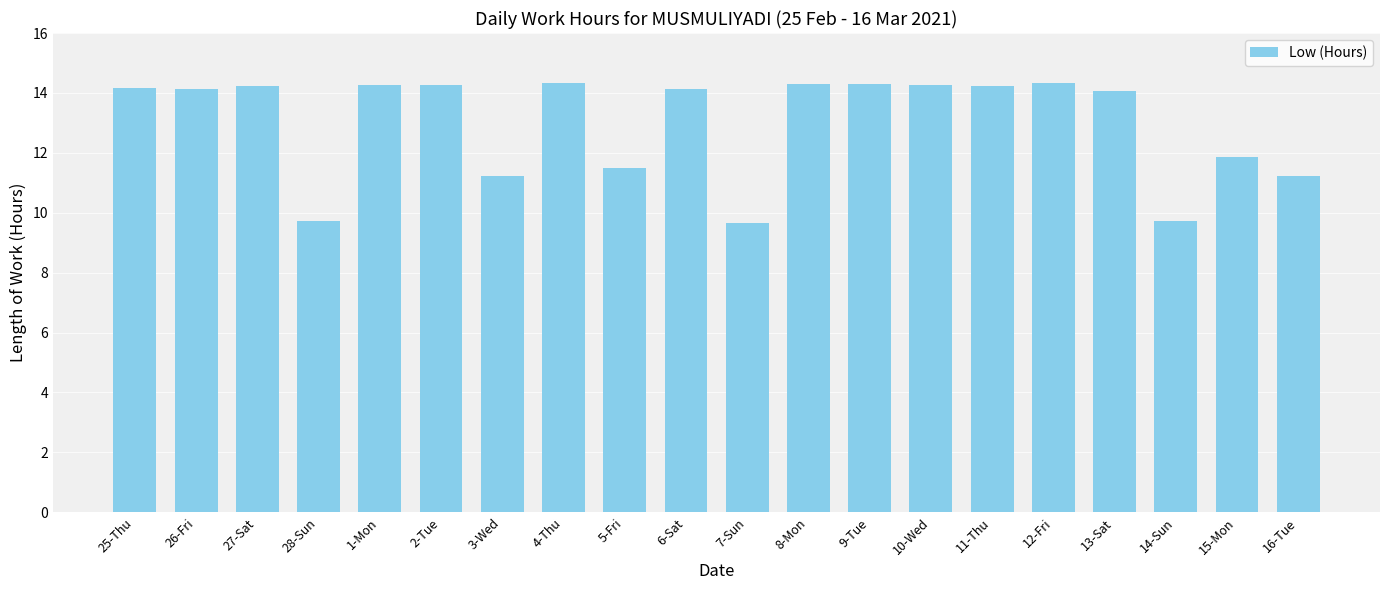

What is the label of the 10th bar from the right?

7-Sun